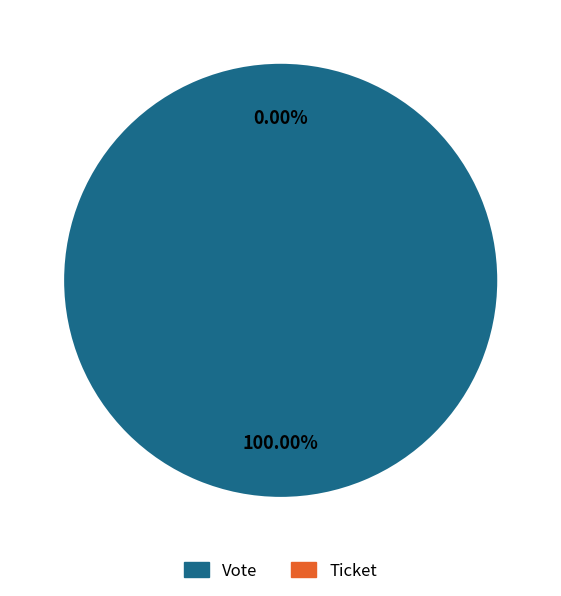

What is the majority slice?

Vote